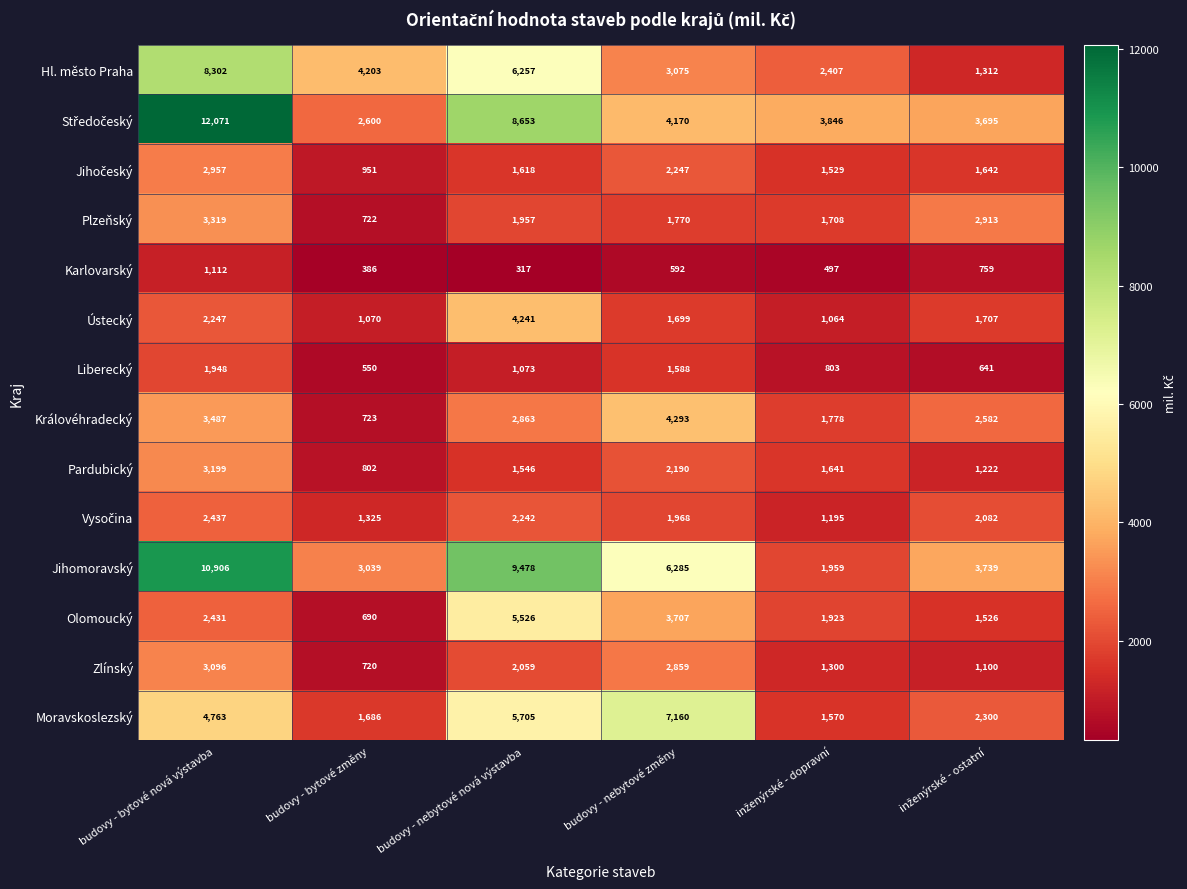

At which label is Jihomoravský closest to 6432?

budovy - nebytové změny